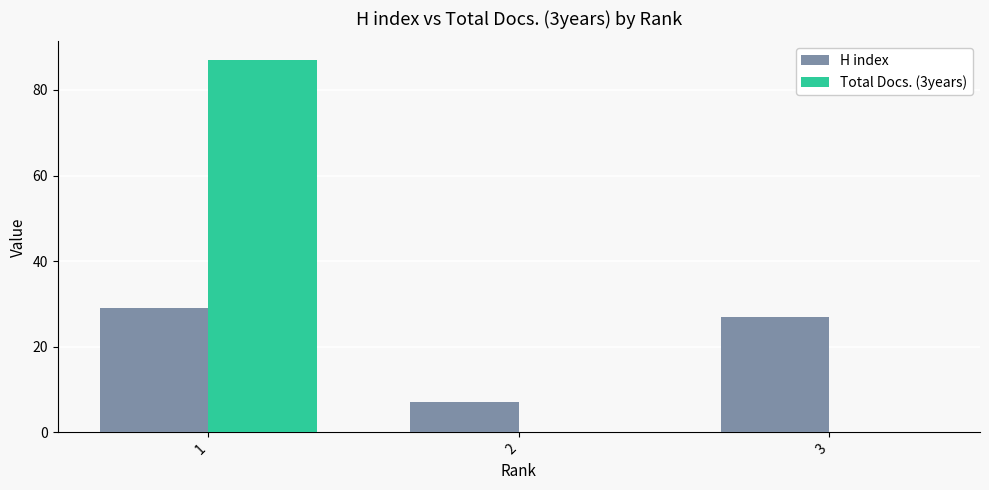

Which series changed the most between 1 and 2?

Total Docs. (3years)